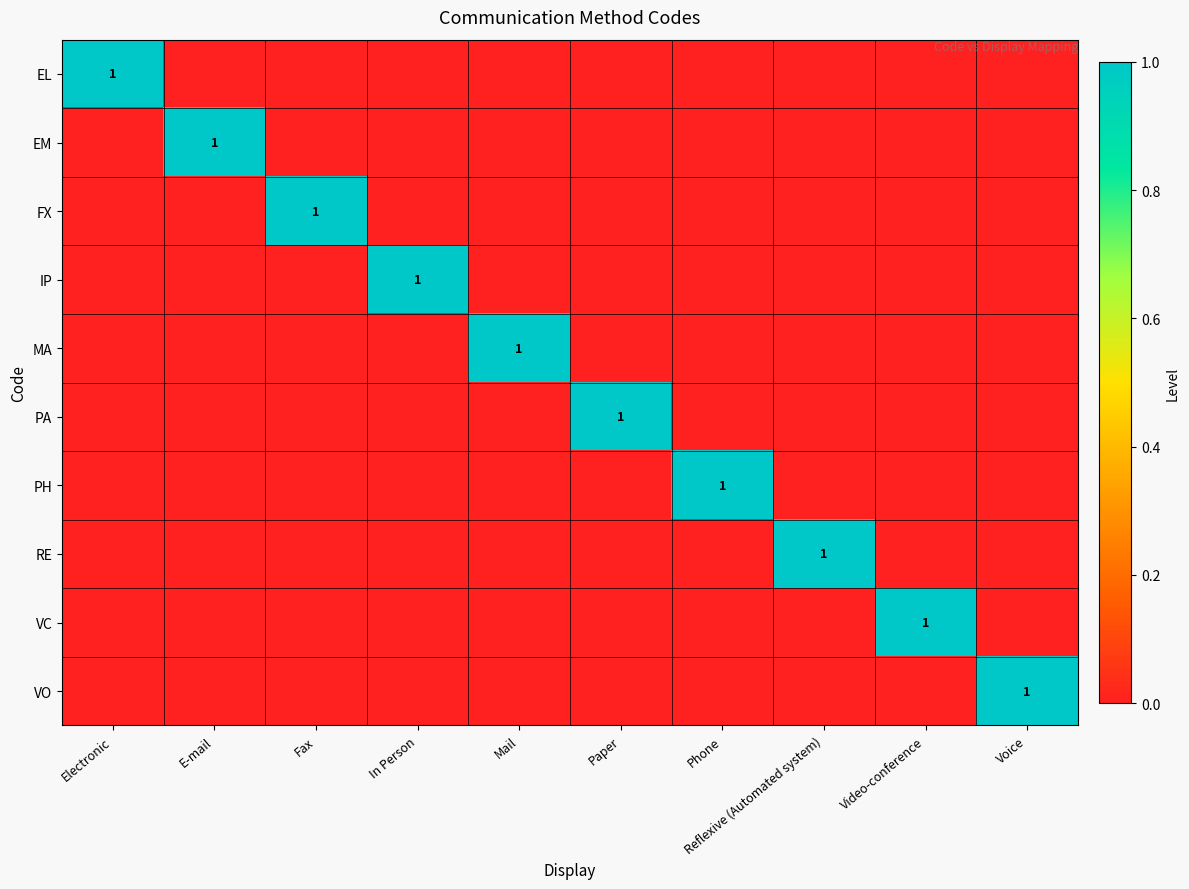

What is the highest value of the VO series?

1